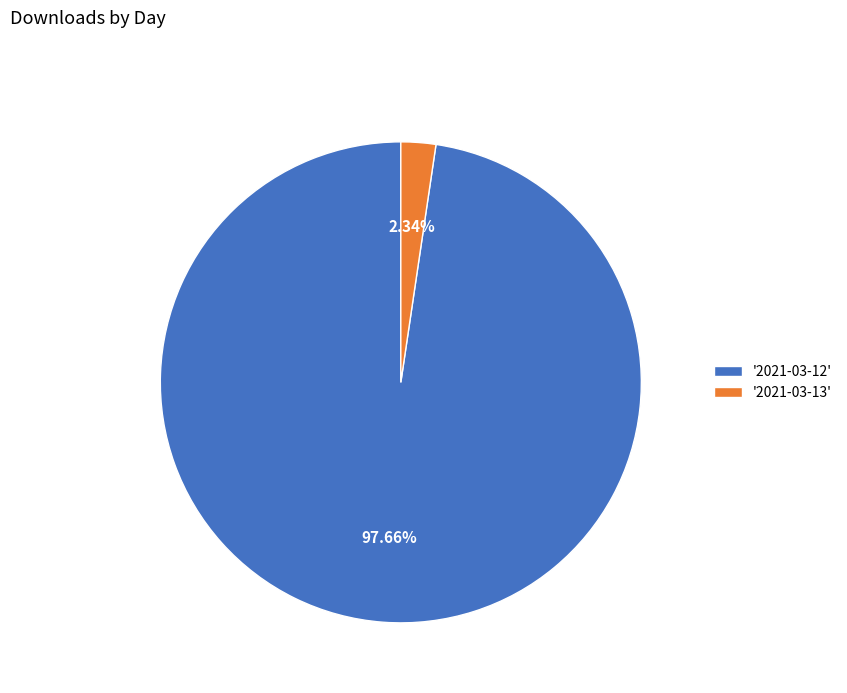

Which category accounts for the majority?

'2021-03-12'